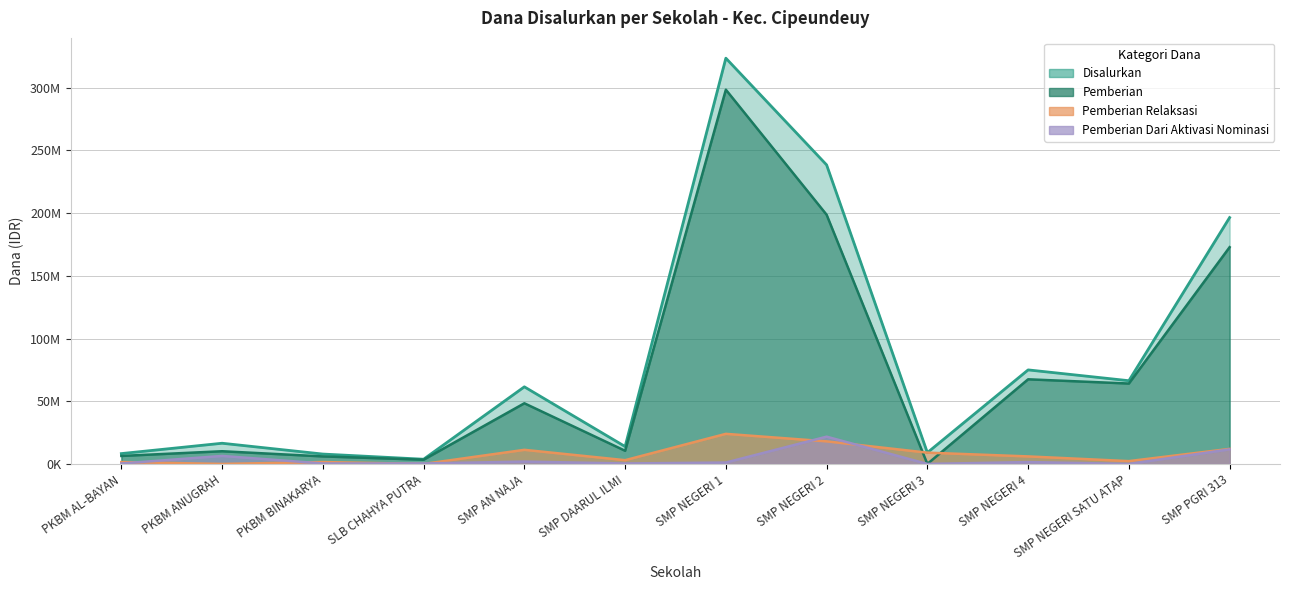

At which category does the chart reach its minimum across all series?

SMP NEGERI 3